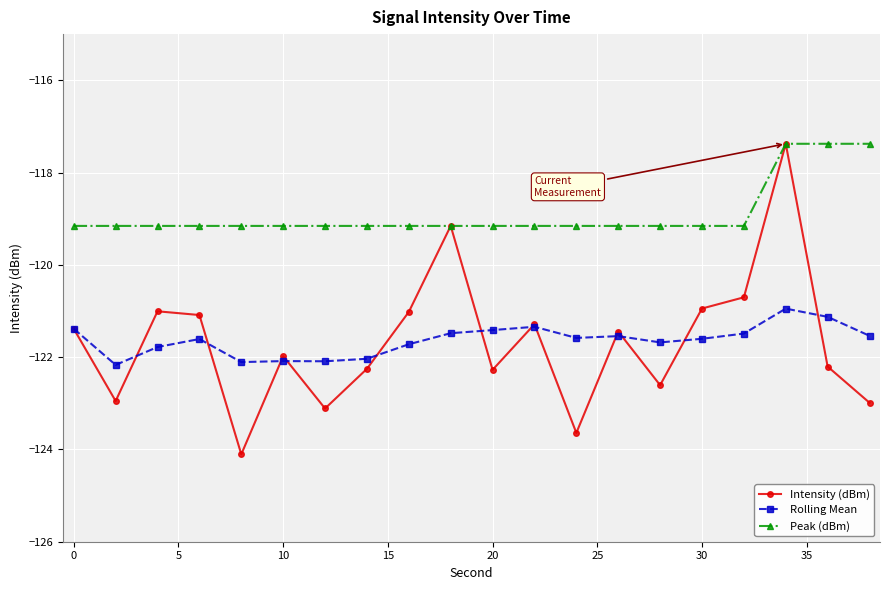

What is the difference between the second highest and minimum values in the Intensity (dBm) series?

4.9